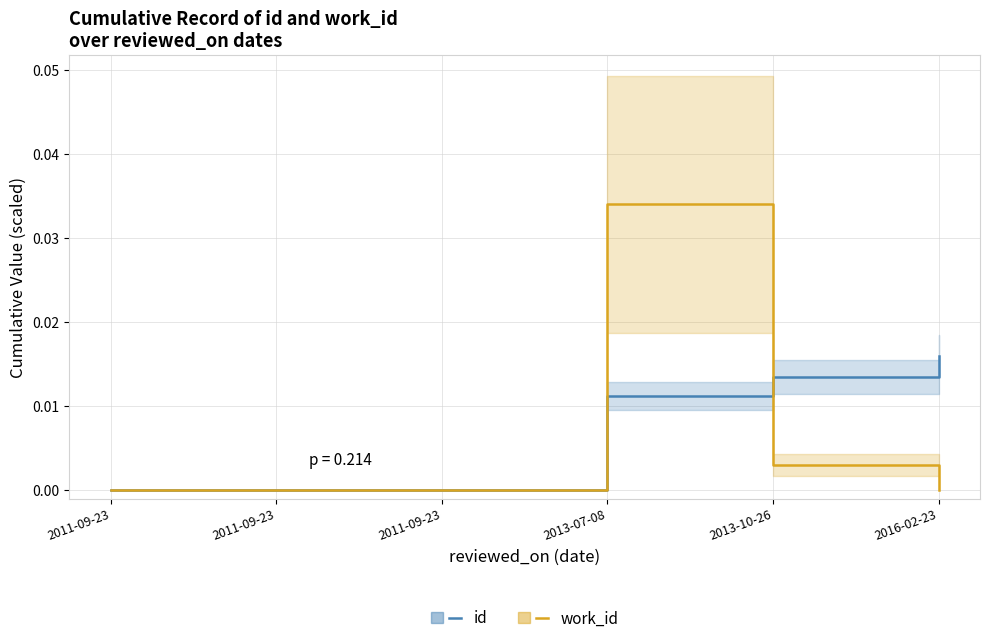

The value of work_id at 2013-07-08 is 0.0. True or false?

True